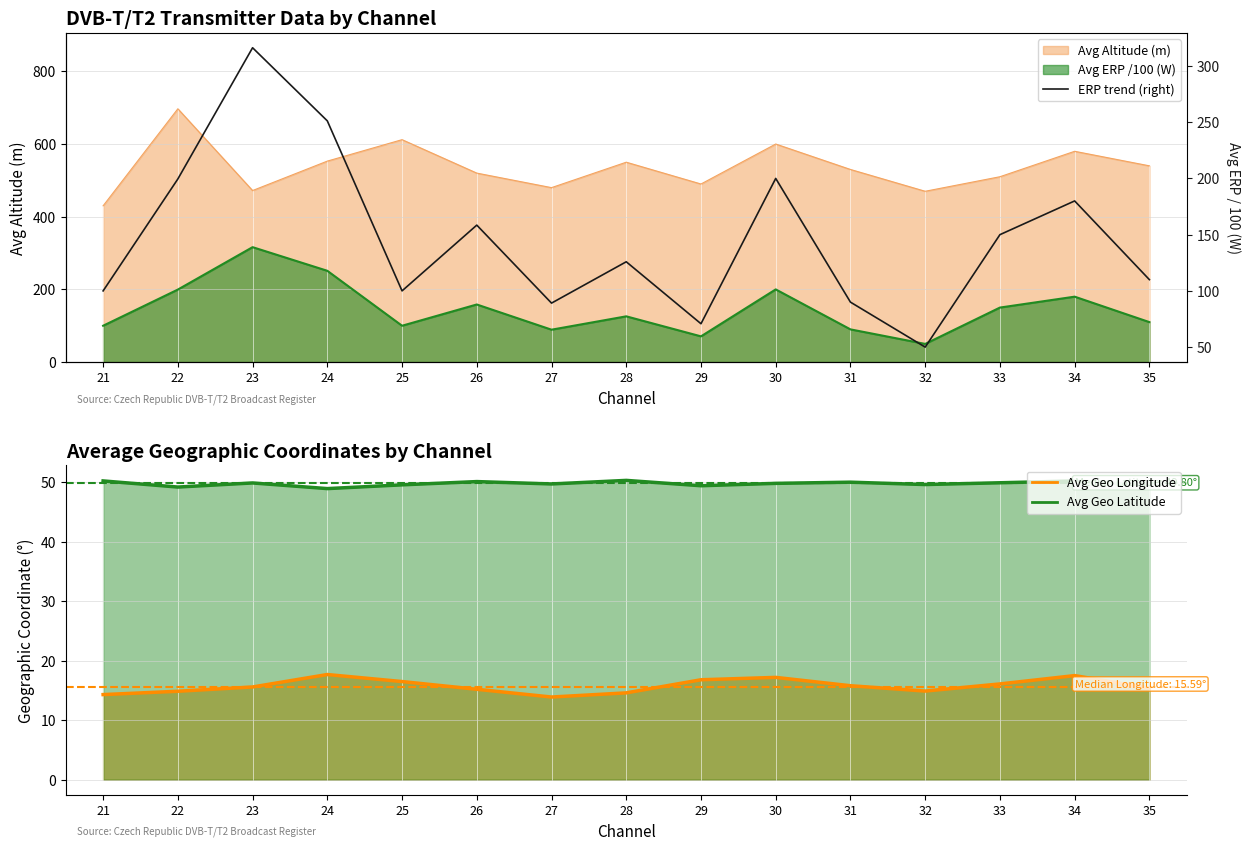

At which category does the chart reach its peak across all series?

23